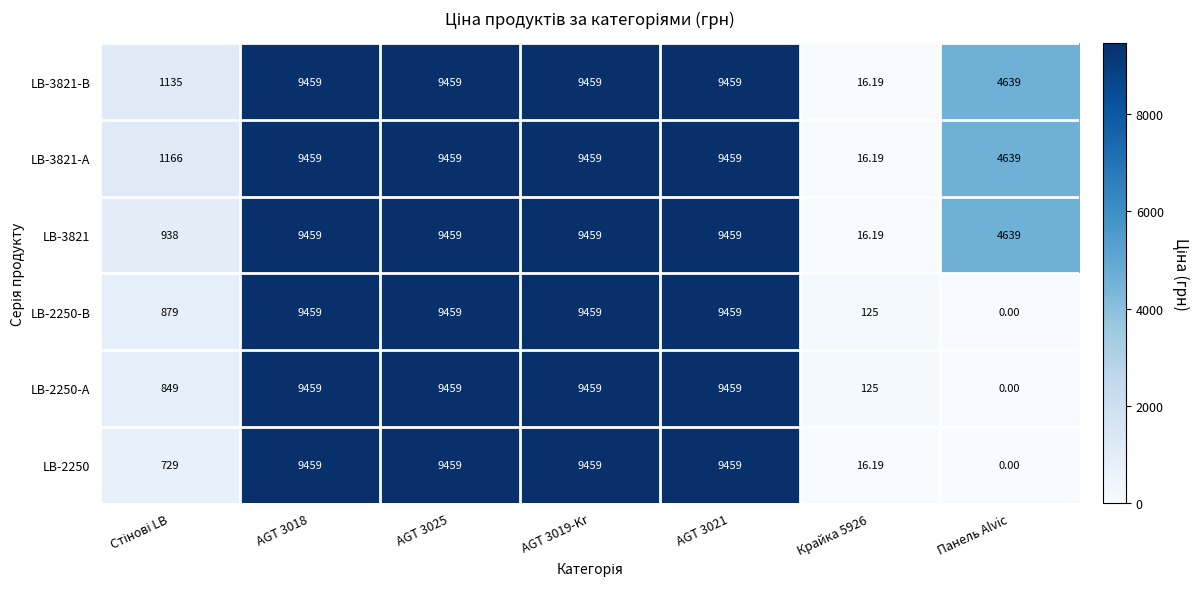

Which category has the lowest value across all series?

Панель Alvic